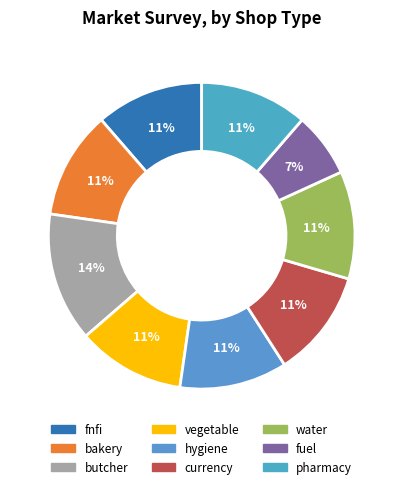

Between bakery and currency, which is larger?

bakery